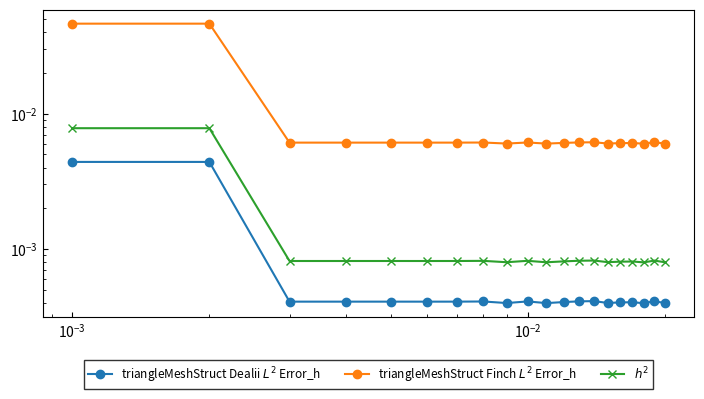

True or false: triangleMeshStruct Finch $L^2$ Error_h has a value of 0.0 at 13.

False